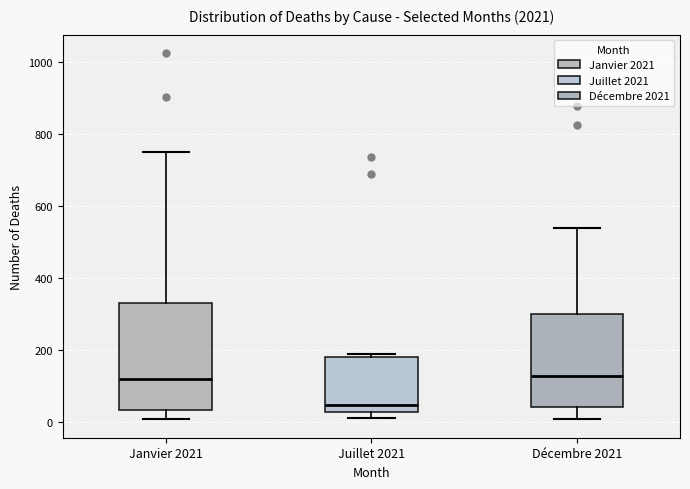

Which box is the tallest, from its lower edge to its upper edge?

Janvier 2021